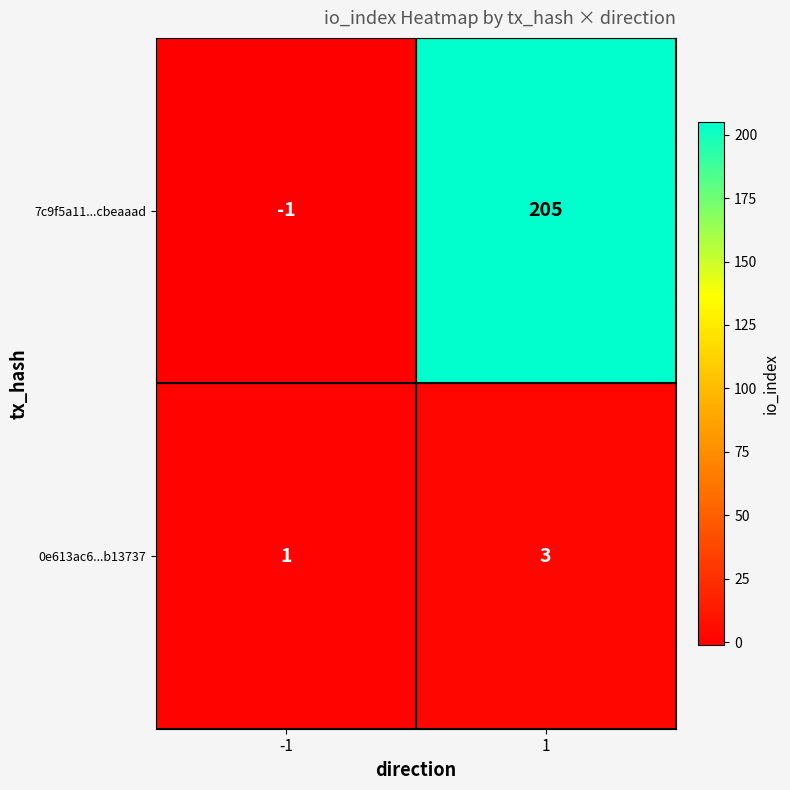

Which series has the widest spread of values?

7c9f5a11...cbeaaad